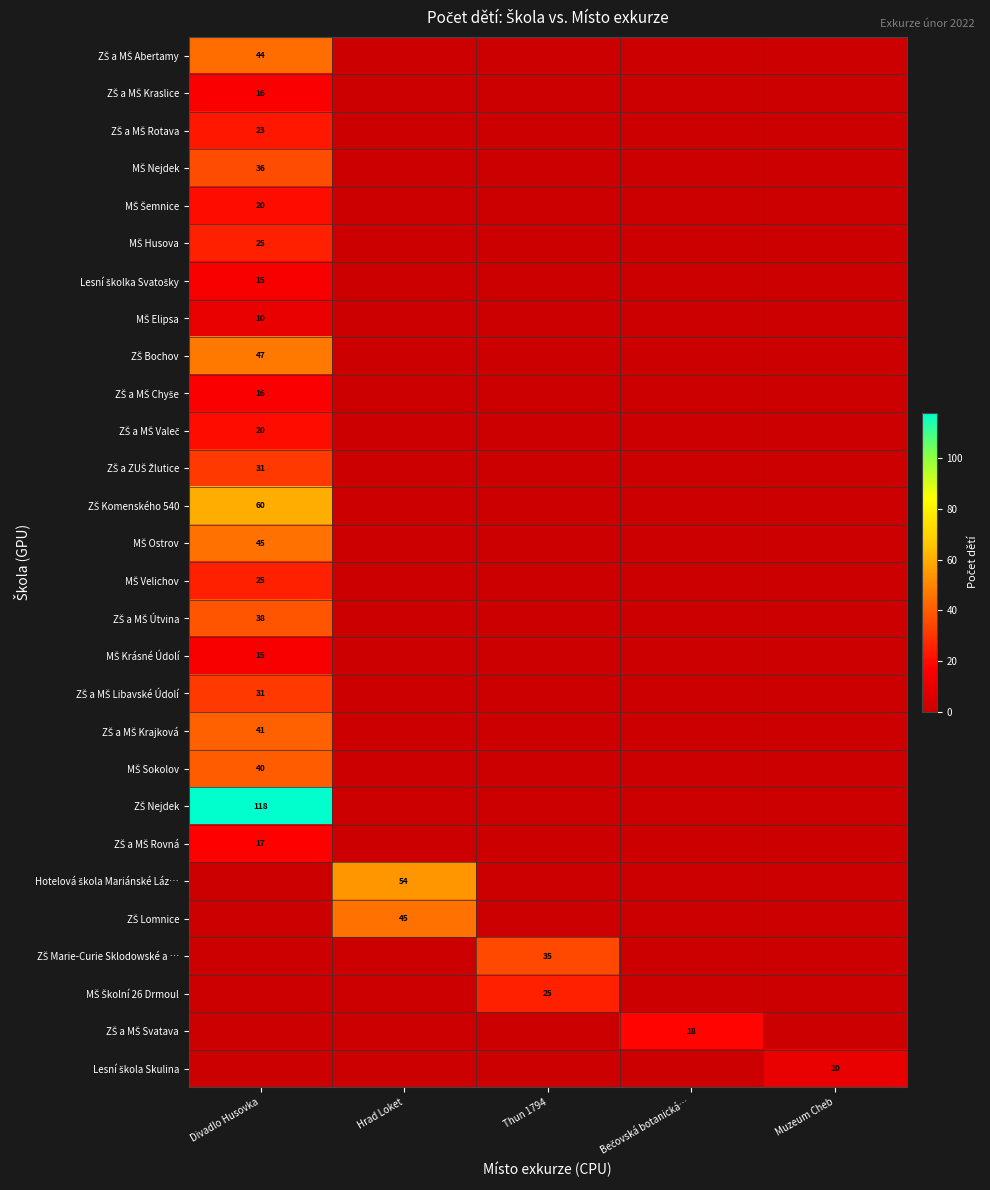

Count the number of data series in this chart.

28